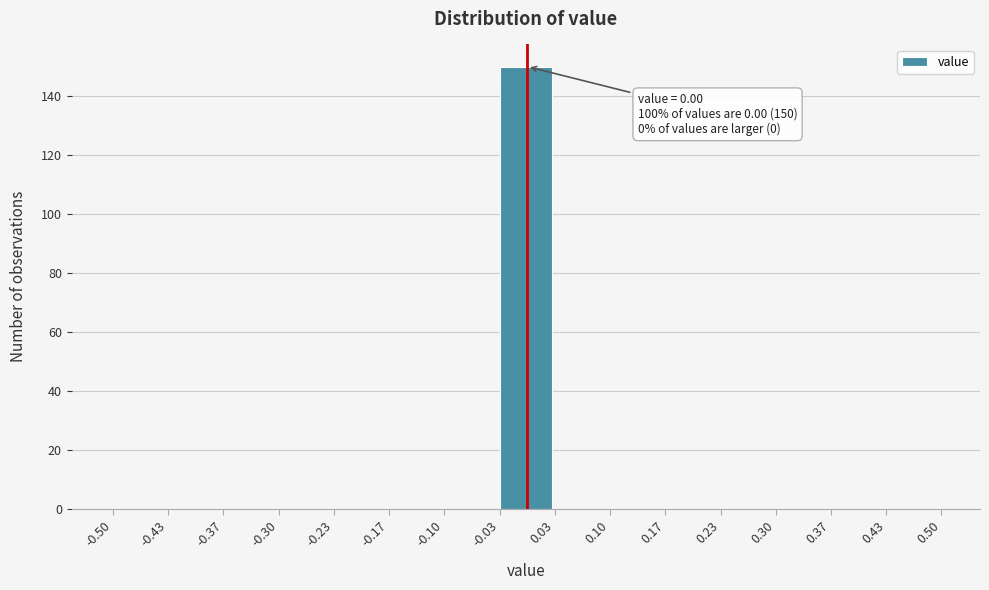

Which range on the x-axis has the tallest bar?

-0.03 to 0.03